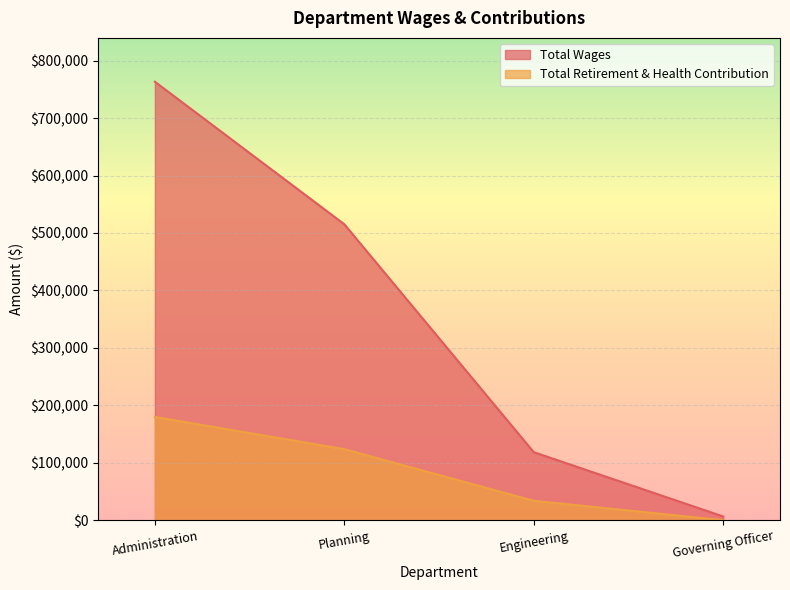

How many lines are shown in the chart?

2